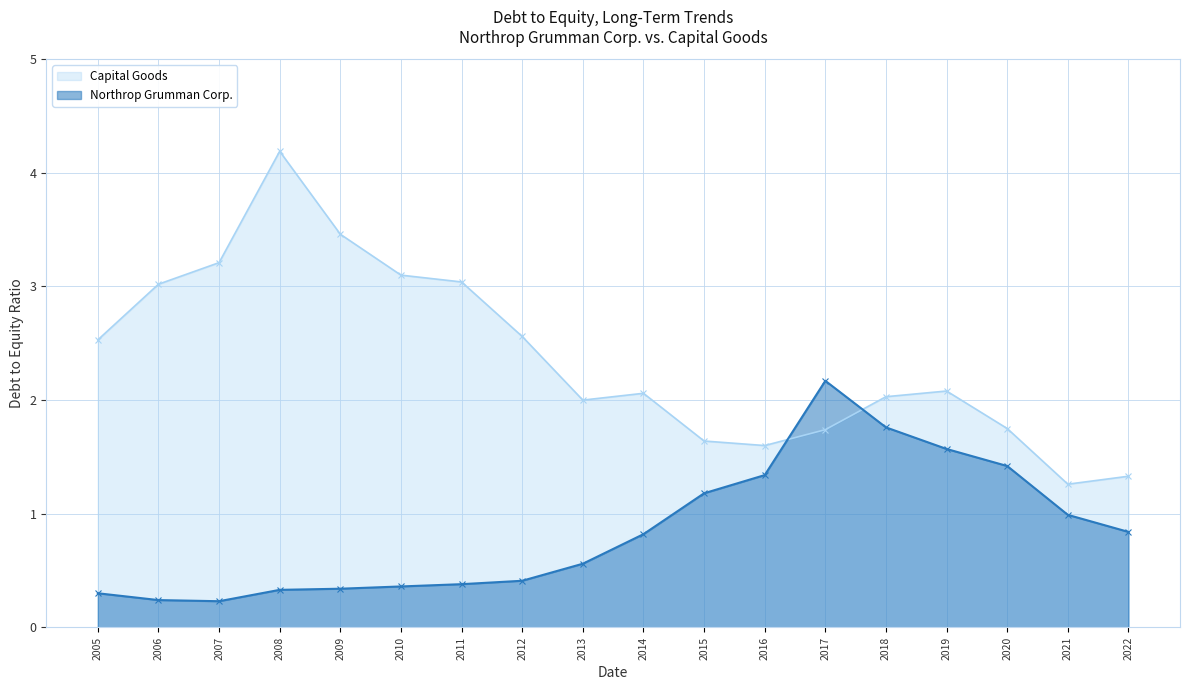

How many times do Capital Goods and Northrop Grumman Corp. cross each other?

2